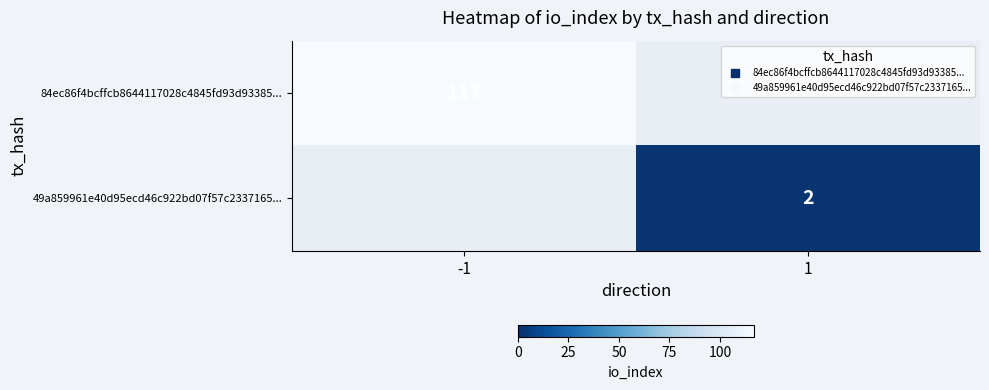

Read the 49a859961e40d95ecd46c922bd07f57c2337165... value at 1.

2.0